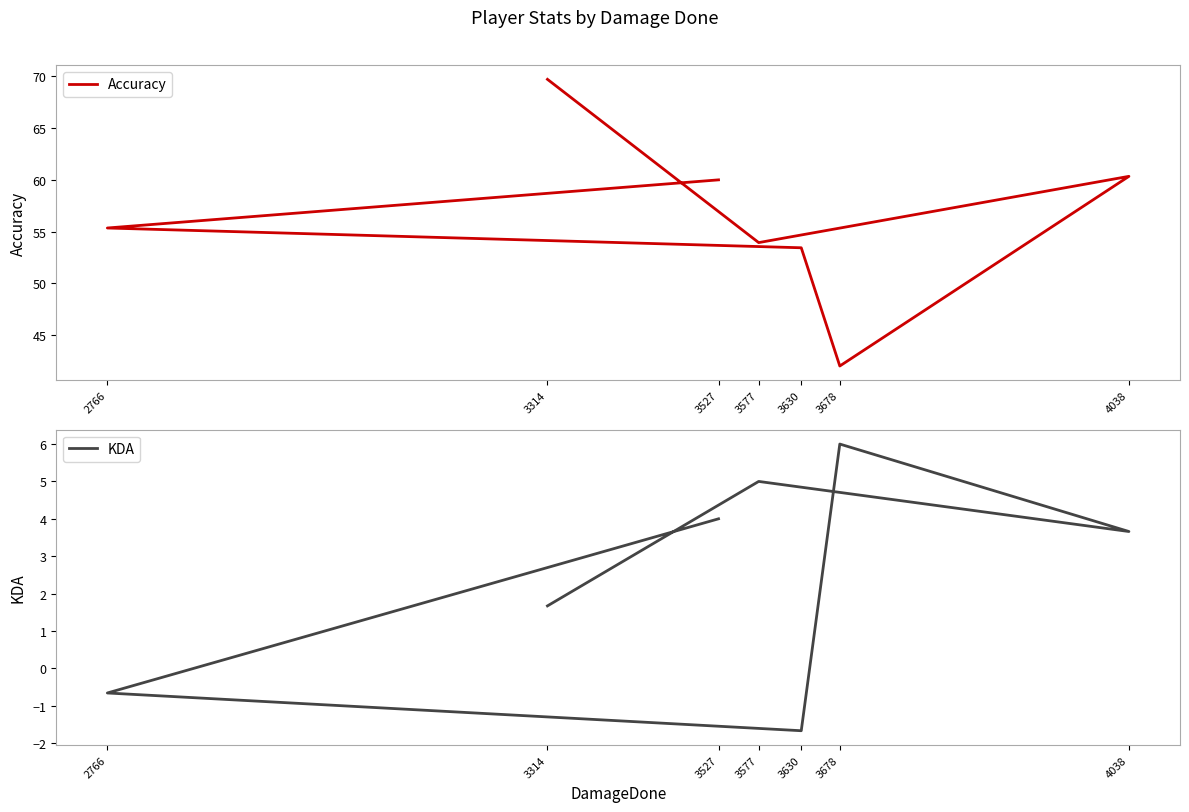

What is the maximum value for Accuracy?

69.7